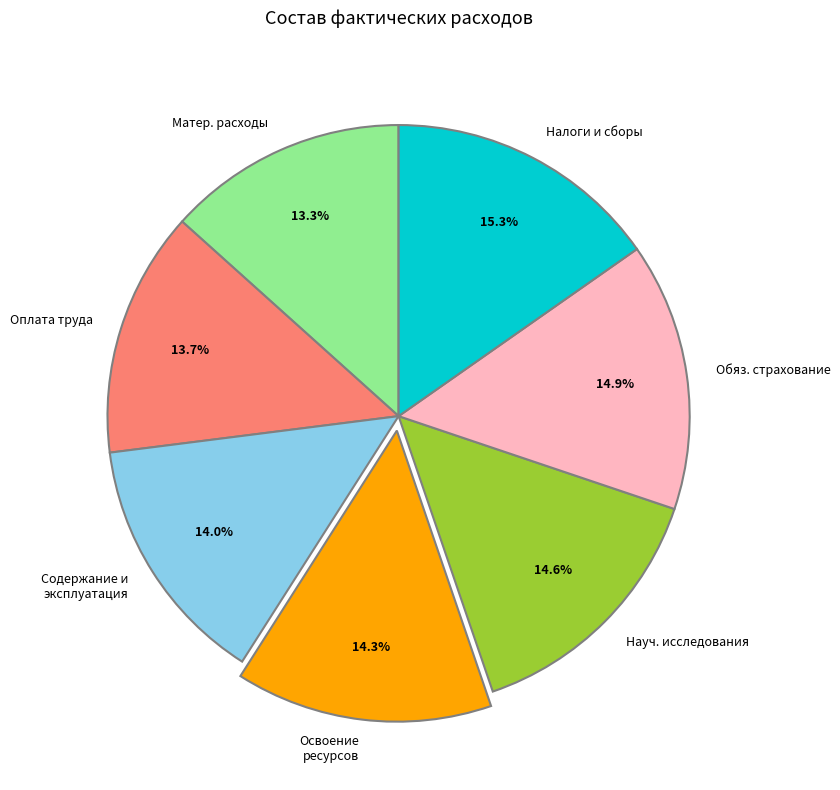

Between Освоение ресурсов and Матер. расходы, which is larger?

Освоение ресурсов